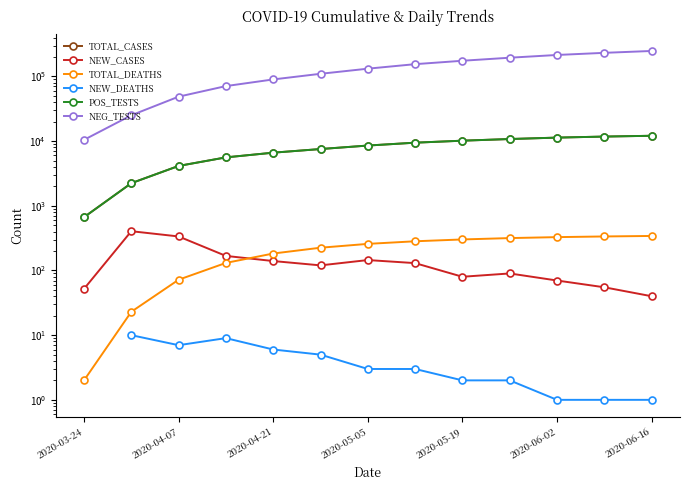

True or false: NEW_CASES and POS_TESTS intersect in this chart.

False